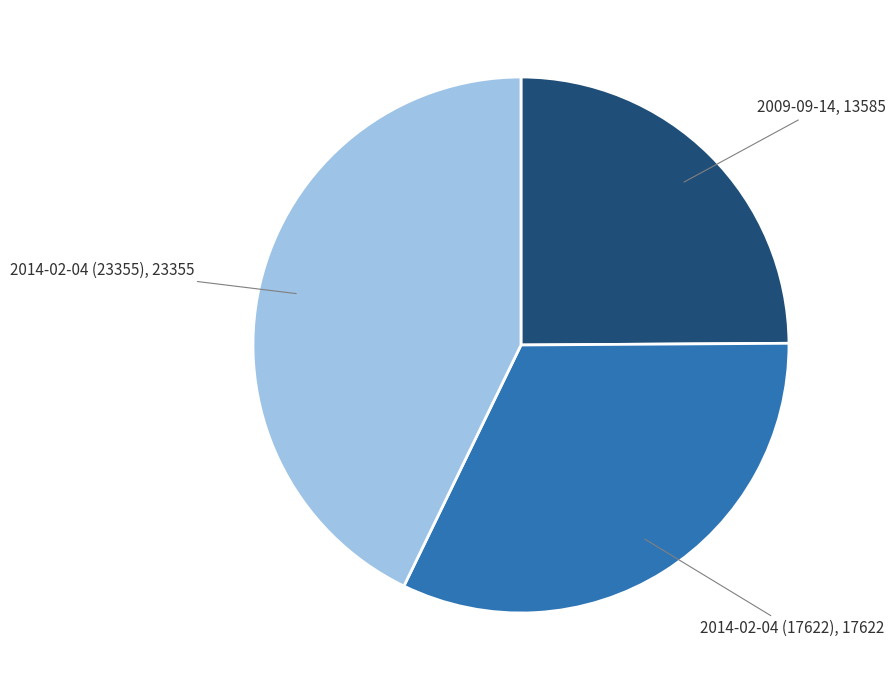

Approximately how many times larger is the value at 2009-09-14 compared to 2014-02-04 (23355)?

0.6